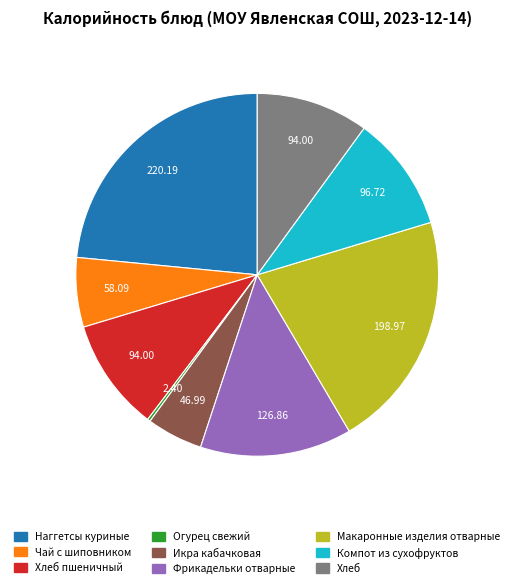

Is there a majority slice in this chart?

No